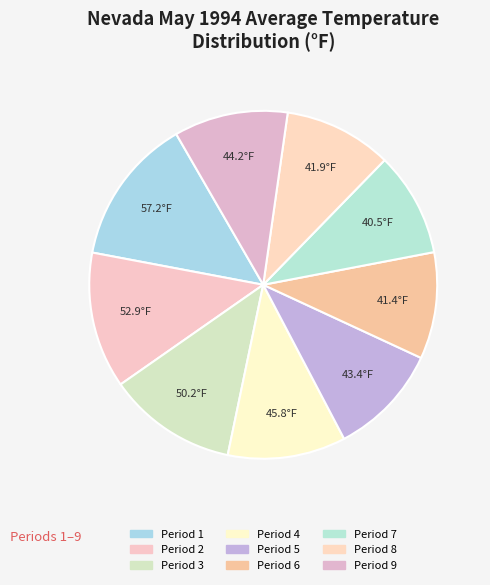

Count the number of slices in the pie.

9